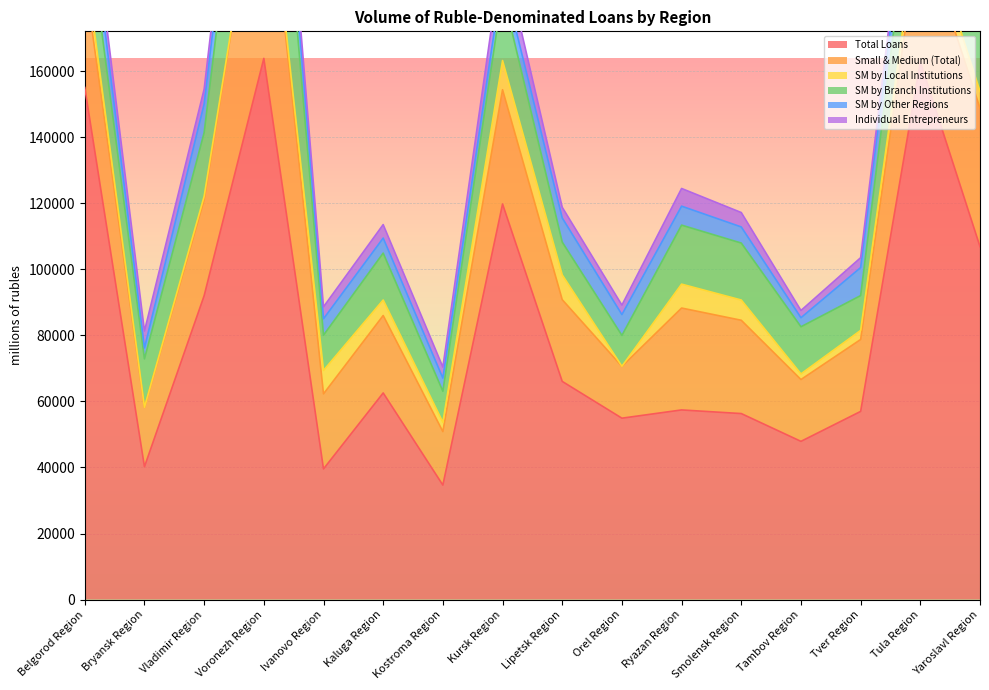

At which category is the sum across all series the highest?

Voronezh Region